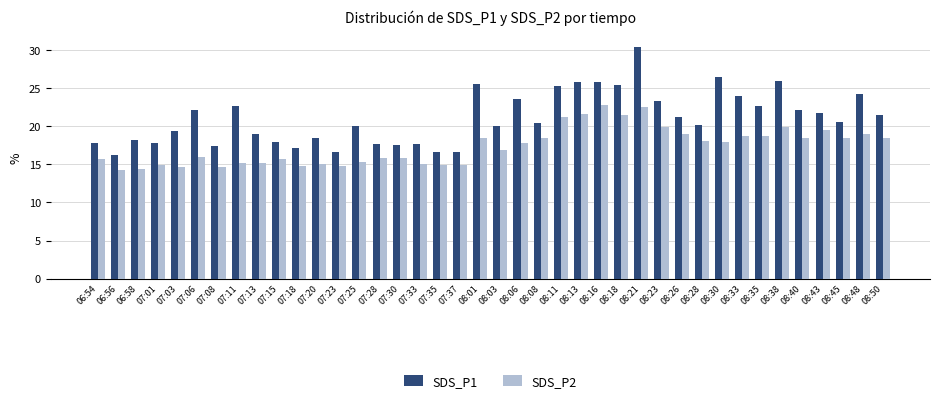

At 08:16, list the series in order from largest to smallest.

SDS_P1, SDS_P2